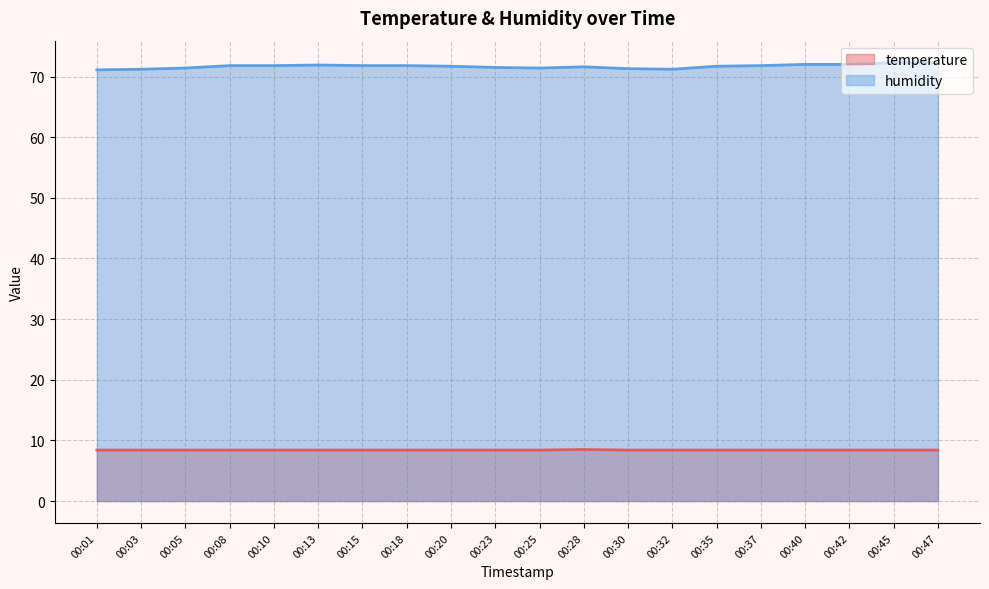

What is the value of the humidity point at the 12th from the left?

71.6